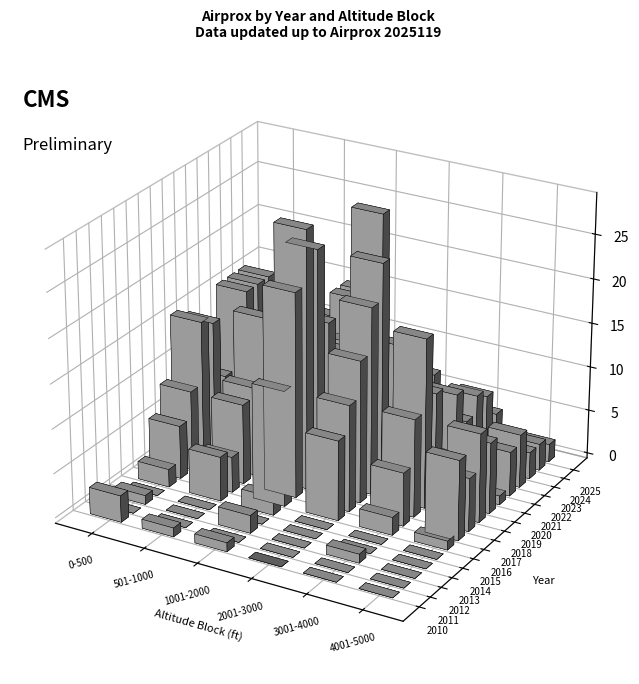

What is the value of the 0-500 bar at the 15th from the left?

11